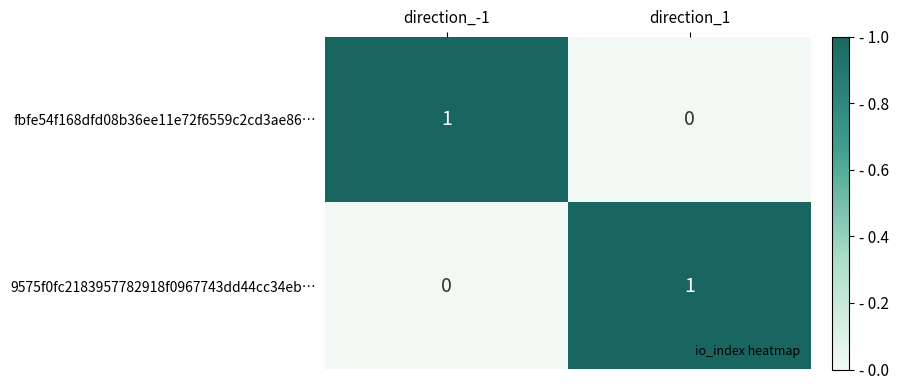

Rank the series at direction_1 from lowest to highest value.

fbfe54f168dfd08b36ee11e72f6559c2cd3ae86…, 9575f0fc2183957782918f0967743dd44cc34eb…